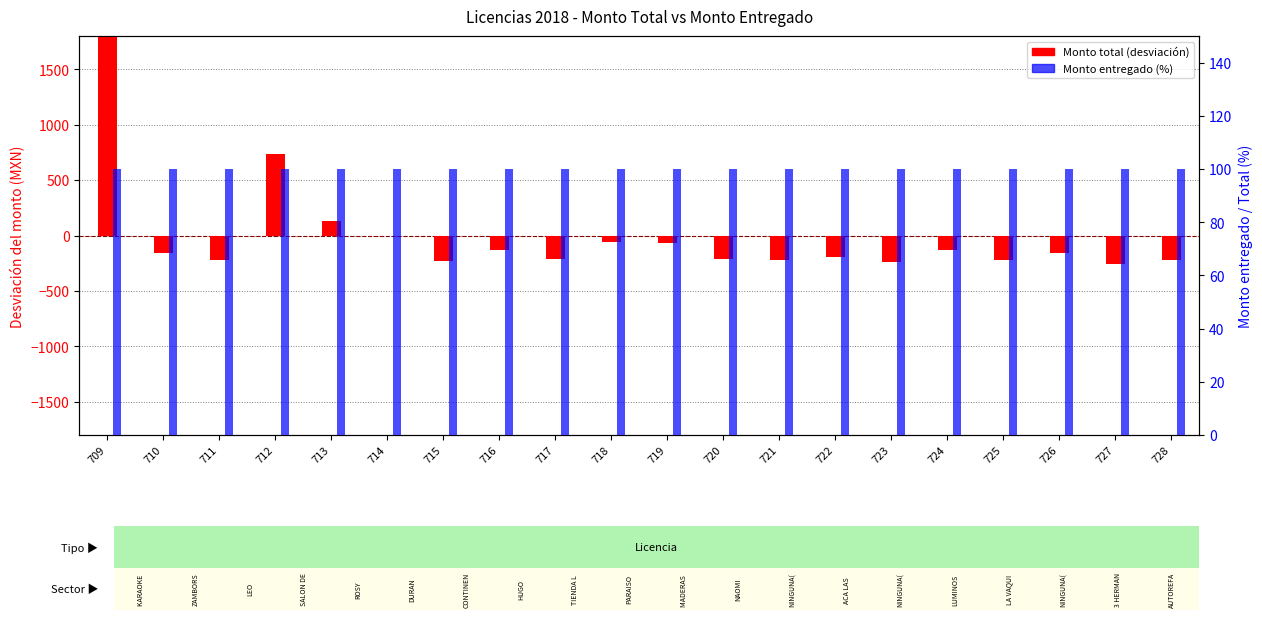

Reading left to right, list all the values displayed in this chart.

Monto total: 709=2068.3	710=-155.3	711=-219.3	712=738.7	713=127.7	714=-5.3	715=-227.3	716=-134.3	717=-210.3	718=-58.3	719=-69.3	720=-210.3	721=-225.3	722=-190.3	723=-239.3	724=-134.3	725=-225.3	726=-155.3	727=-256.8	728=-219.3
Monto entregado (%): 709=100.0	710=100.0	711=100.0	712=100.0	713=100.0	714=100.0	715=100.0	716=100.0	717=100.0	718=100.0	719=100.0	720=100.0	721=100.0	722=100.0	723=100.0	724=100.0	725=100.0	726=100.0	727=100.0	728=100.0